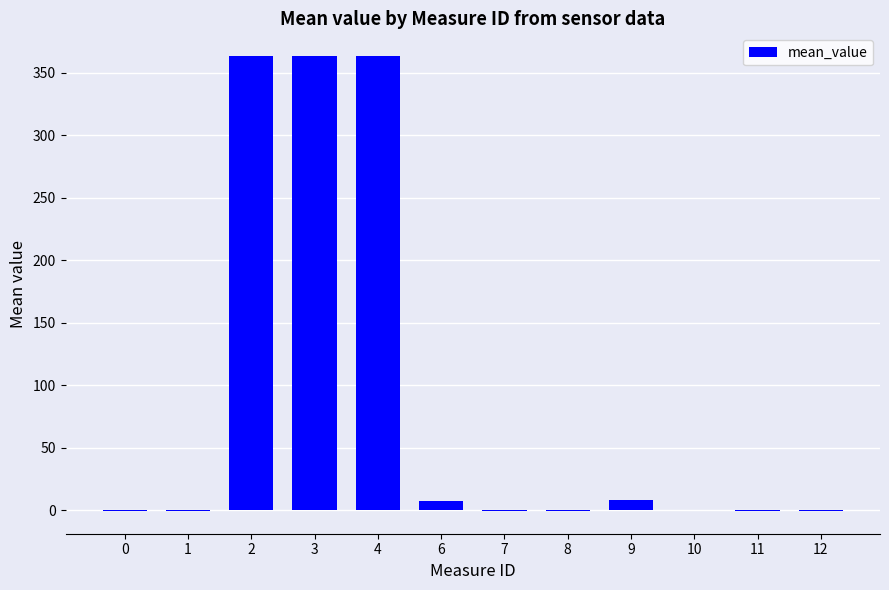

Does the chart contain stacked bars?

No